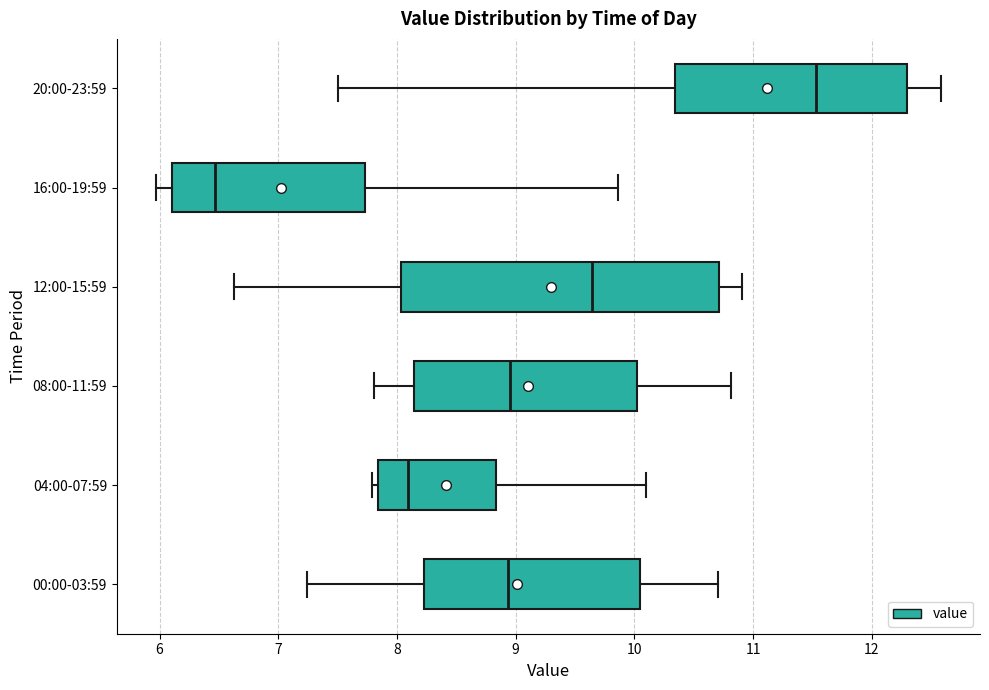

Reading bottom to top, read every box against the x-axis: the position of its median line, the range the box covers, and the ends of its whiskers. The values are not printed on the chart, so give them approximately, as read against the axis.

00:00-03:59: median 8.9, box 8.2 to 10.0, whiskers 7.2 to 10.7
04:00-07:59: median 8.1, box 7.8 to 8.8, whiskers 7.8 (just left of the box's left edge) to 10.1
08:00-11:59: median 9.0, box 8.1 to 10.0, whiskers 7.8 to 10.8
12:00-15:59: median 9.6, box 8.0 to 10.7, whiskers 6.6 to 10.9
16:00-19:59: median 6.5, box 6.1 to 7.7, whiskers 6.0 to 9.9
20:00-23:59: median 11.5, box 10.3 to 12.3, whiskers 7.5 to 12.6